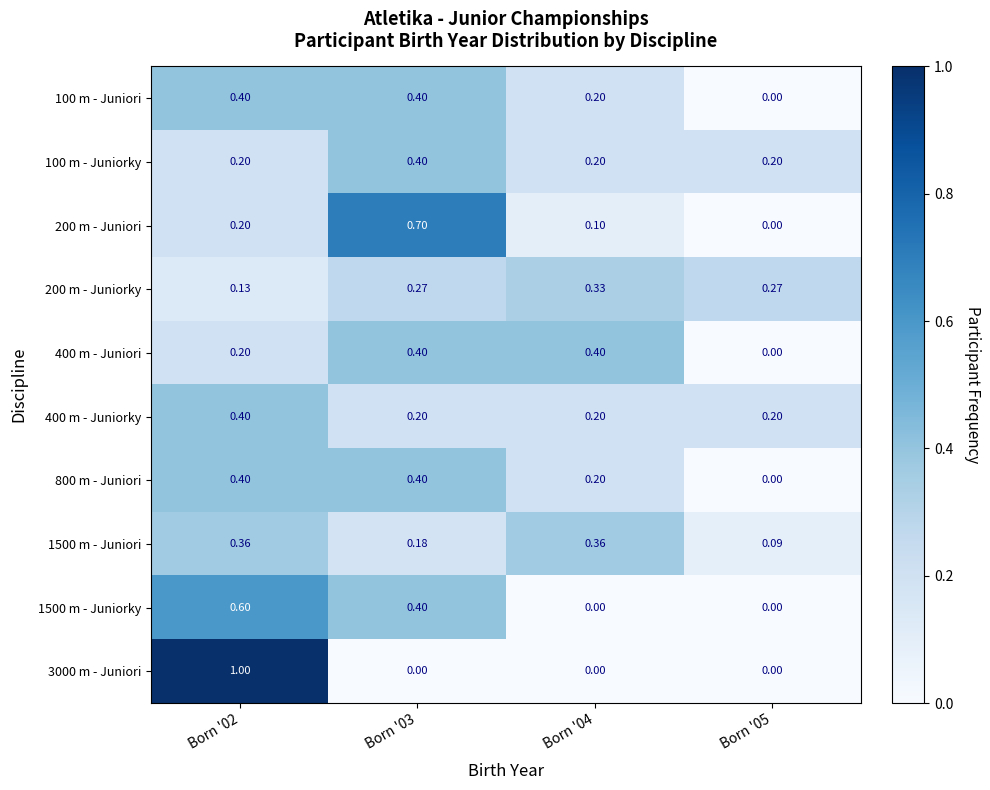

Reading left to right, transcribe all the data shown in this chart.

100 m - Juniori: Born '02=0.4	Born '03=0.4	Born '04=0.2	Born '05=0.0
100 m - Juniorky: Born '02=0.2	Born '03=0.4	Born '04=0.2	Born '05=0.2
200 m - Juniori: Born '02=0.2	Born '03=0.7	Born '04=0.1	Born '05=0.0
200 m - Juniorky: Born '02=0.1	Born '03=0.3	Born '04=0.3	Born '05=0.3
400 m - Juniori: Born '02=0.2	Born '03=0.4	Born '04=0.4	Born '05=0.0
400 m - Juniorky: Born '02=0.4	Born '03=0.2	Born '04=0.2	Born '05=0.2
800 m - Juniori: Born '02=0.4	Born '03=0.4	Born '04=0.2	Born '05=0.0
1500 m - Juniori: Born '02=0.4	Born '03=0.2	Born '04=0.4	Born '05=0.1
1500 m - Juniorky: Born '02=0.6	Born '03=0.4	Born '04=0.0	Born '05=0.0
3000 m - Juniori: Born '02=1.0	Born '03=0.0	Born '04=0.0	Born '05=0.0